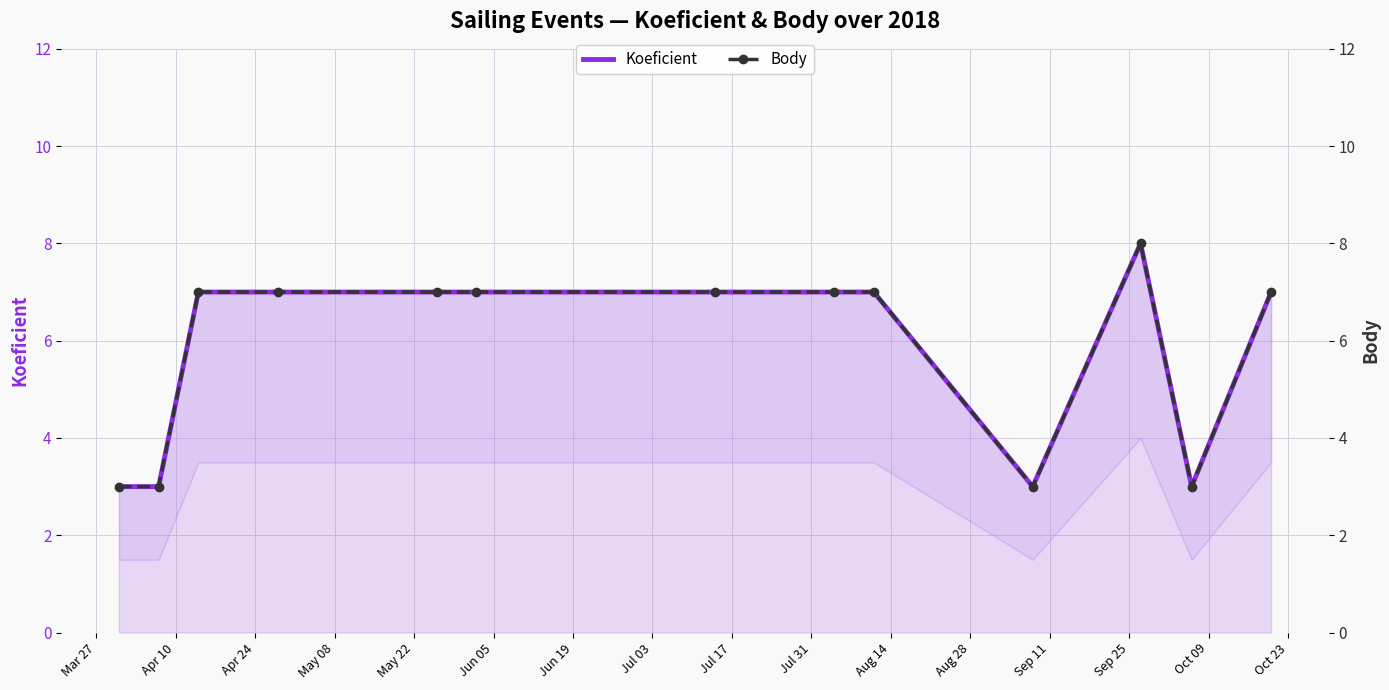

What is the difference between the second highest and minimum values in the Koeficient series?

4